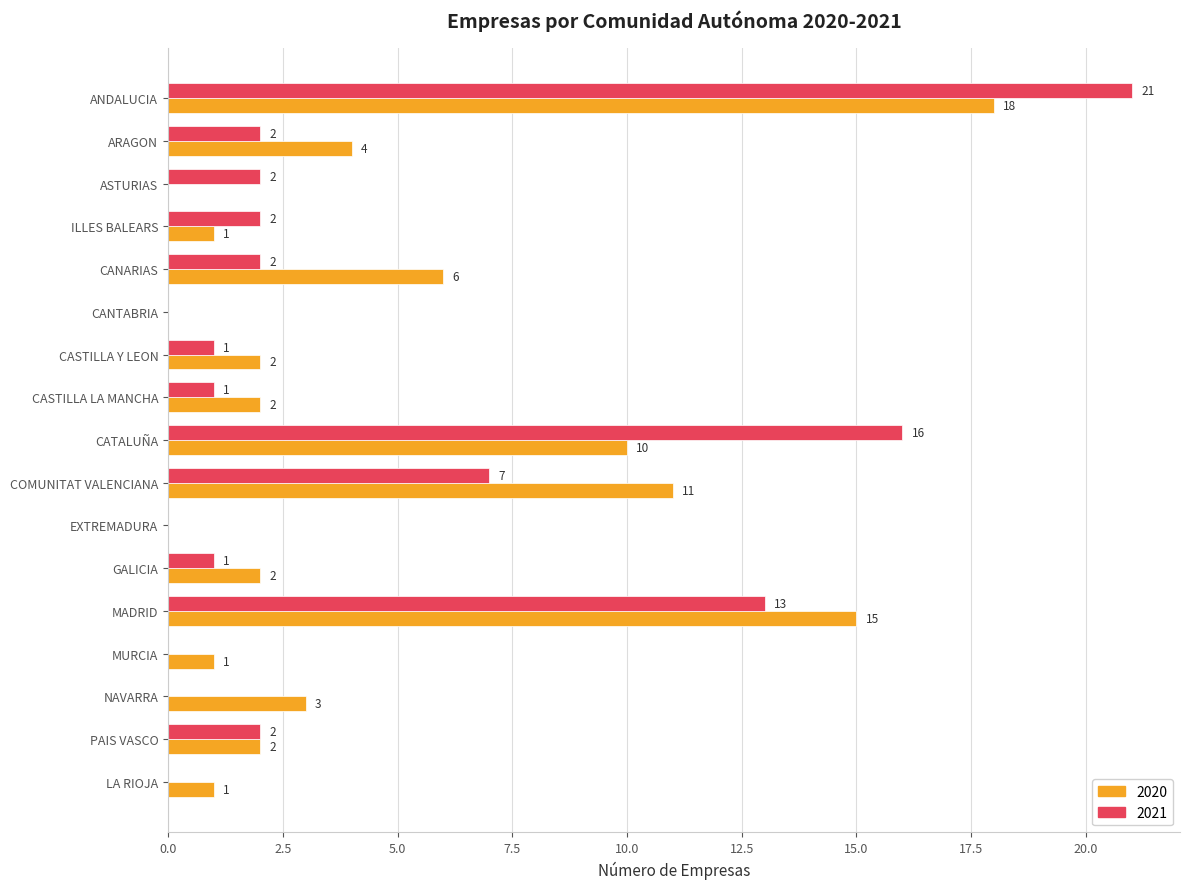

What is the maximum value for 2021?

21